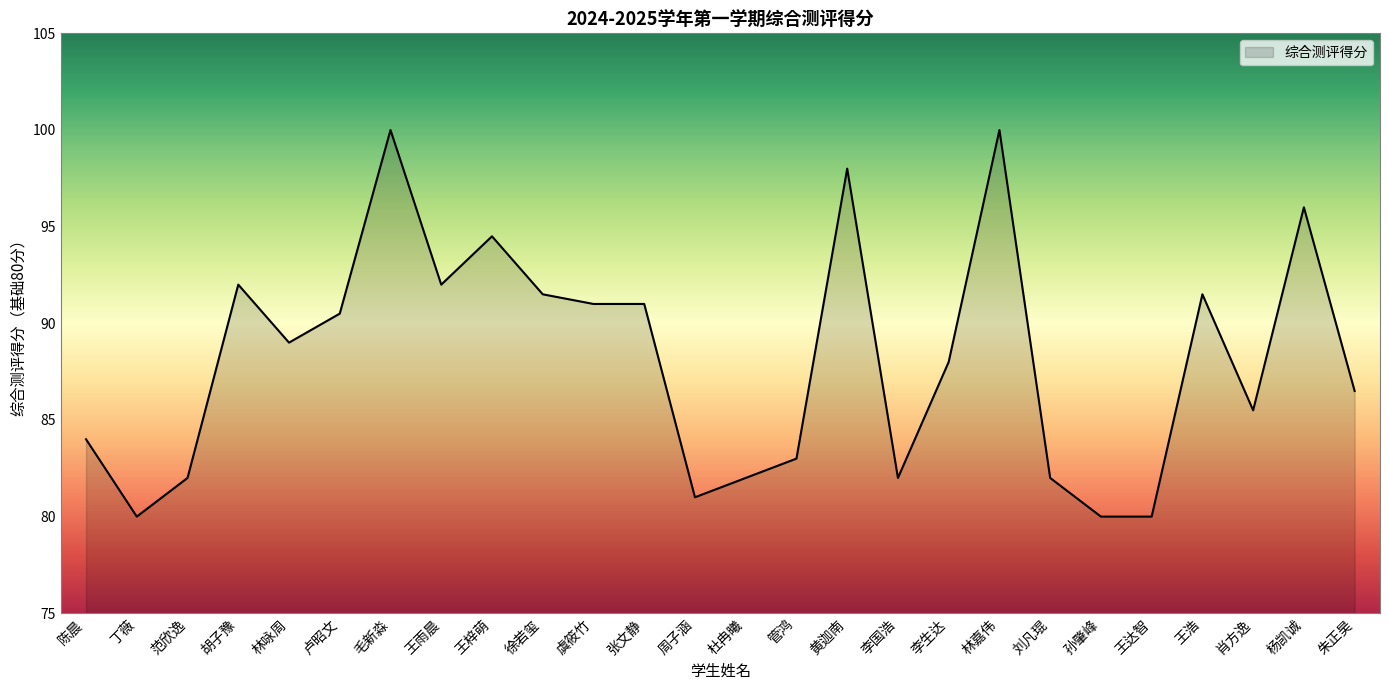

What is the greatest value displayed?

100.0